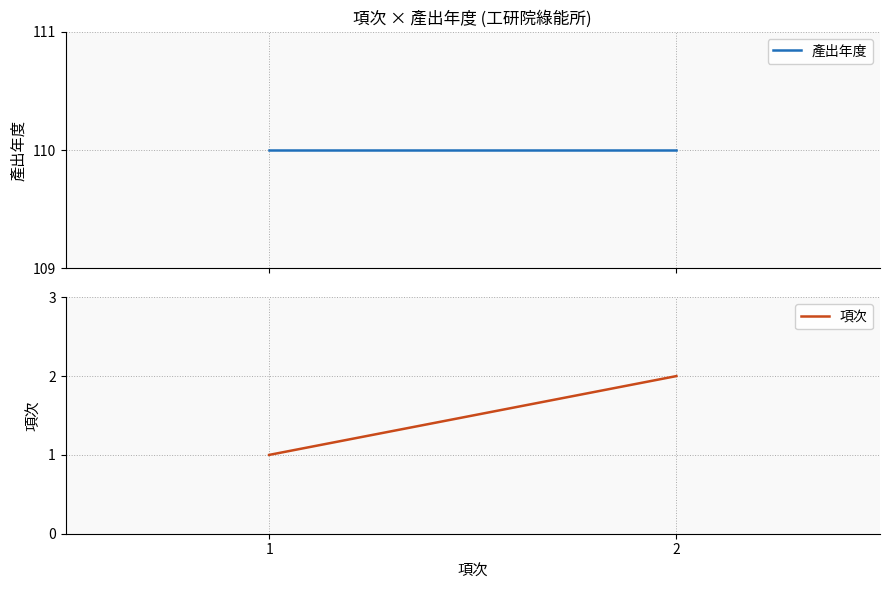

Which has a higher value, 1 or 2?

1